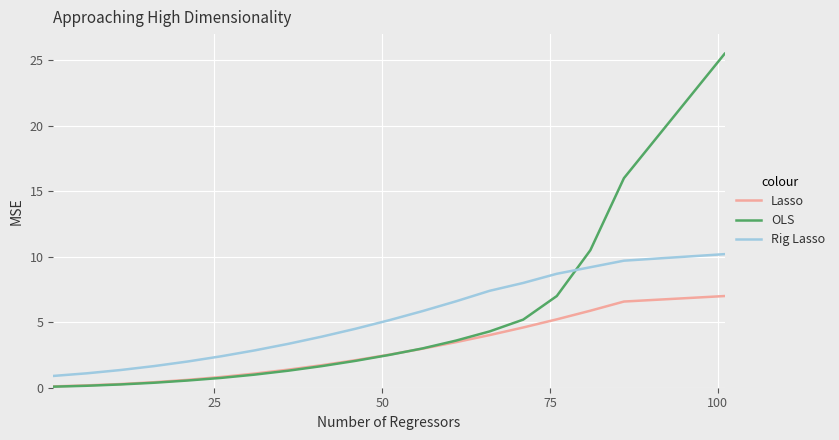

What is the highest value of the Rig Lasso series?

10.2